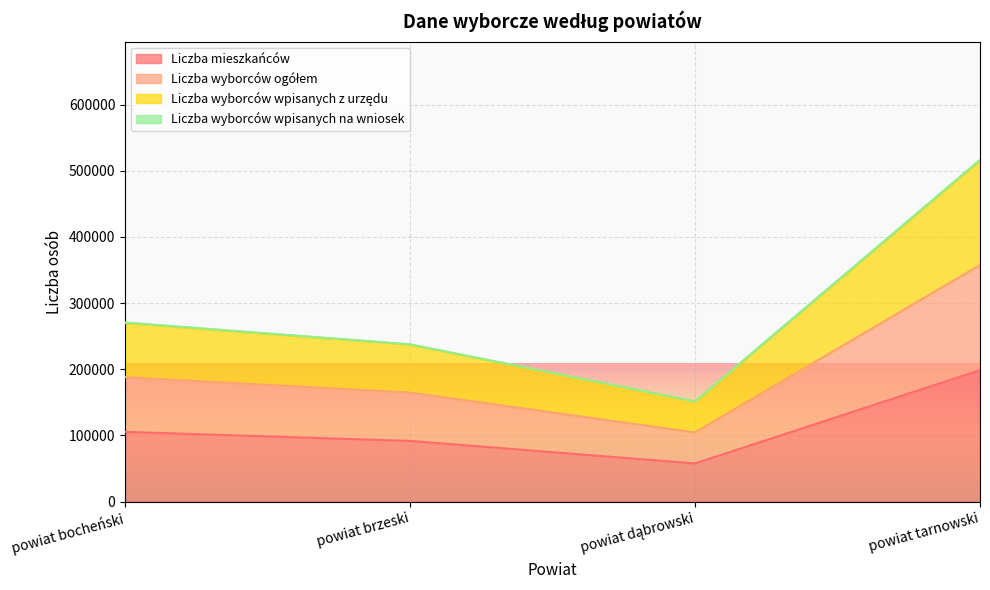

The Liczba mieszkańców series shows 198623 at powiat tarnowski. True or false?

True